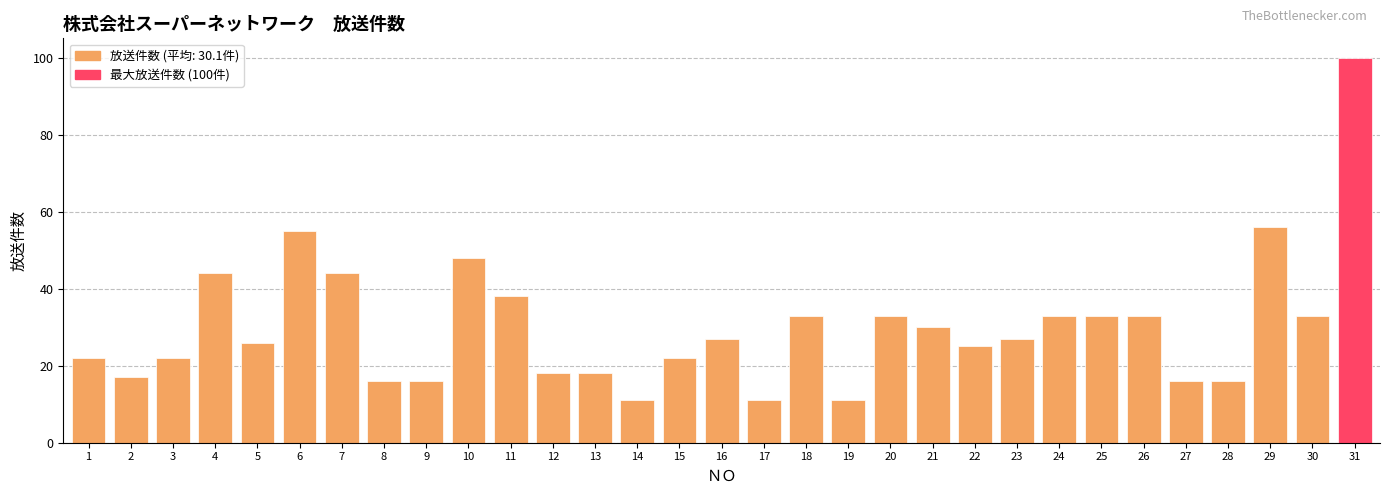

The chart shows a value of 42 at 5. True or false?

False